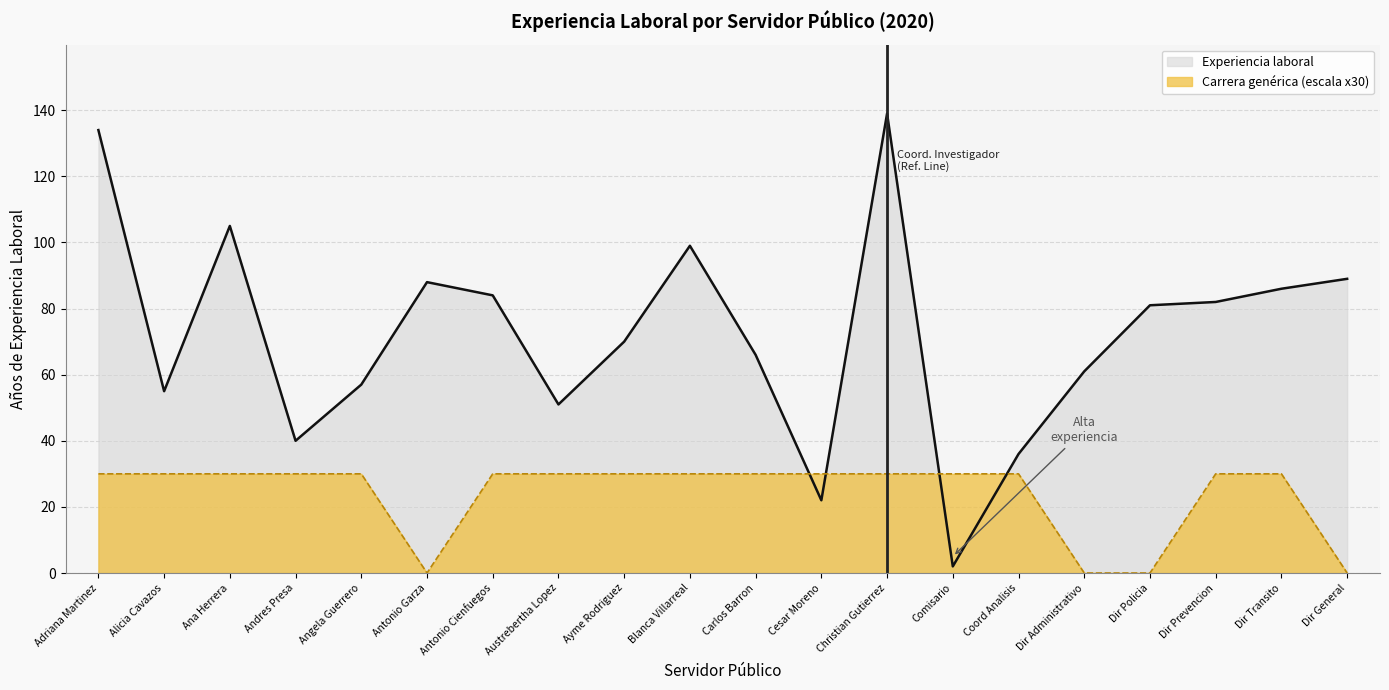

What is the total value across all series at Austrebertha Lopez?

81